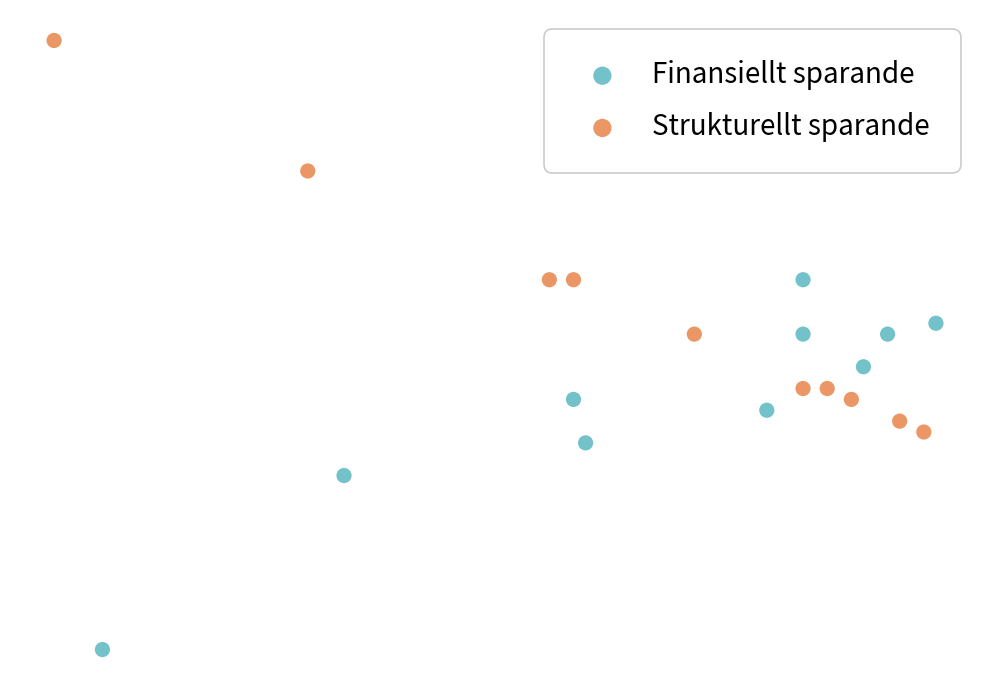

What are all the series names shown in the legend?

Finansiellt sparande, Strukturellt sparande